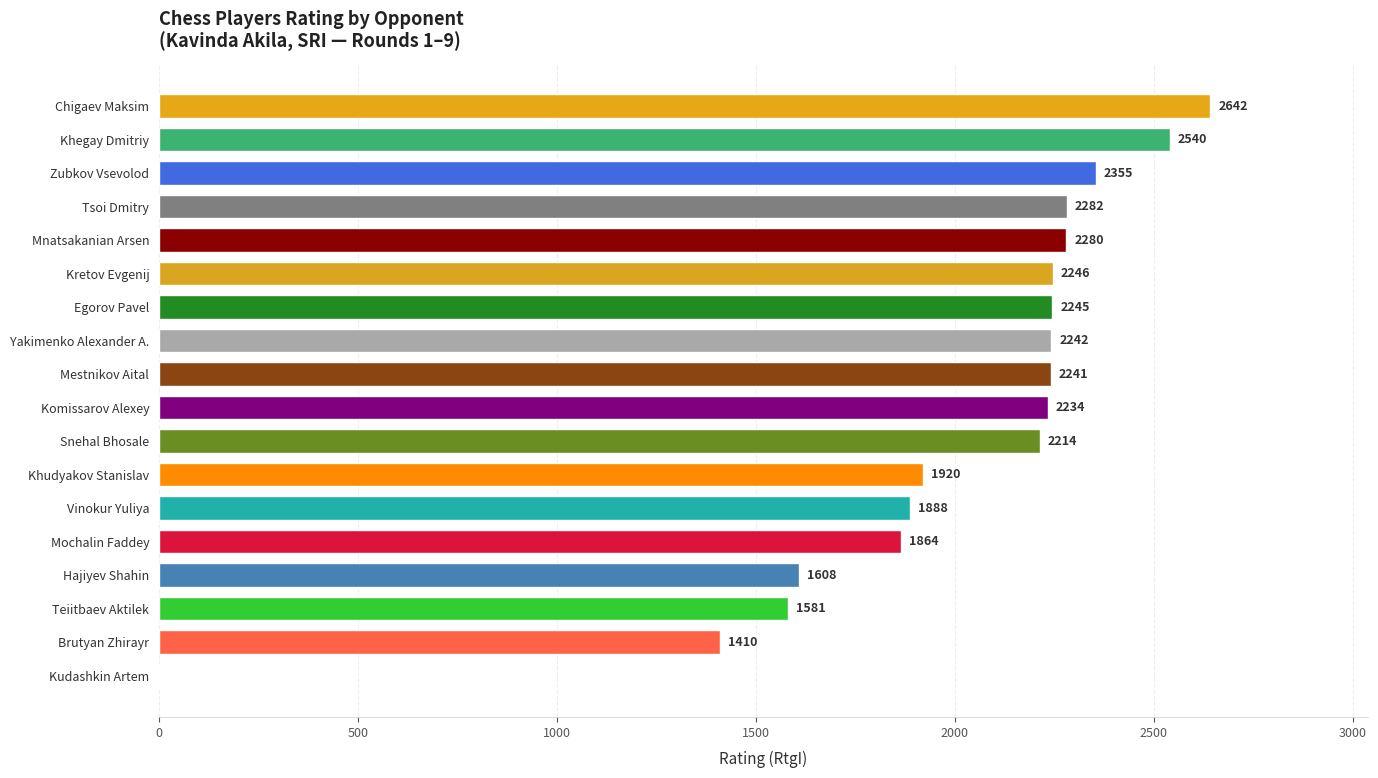

At which label is the value closest to 1321?

Brutyan Zhirayr